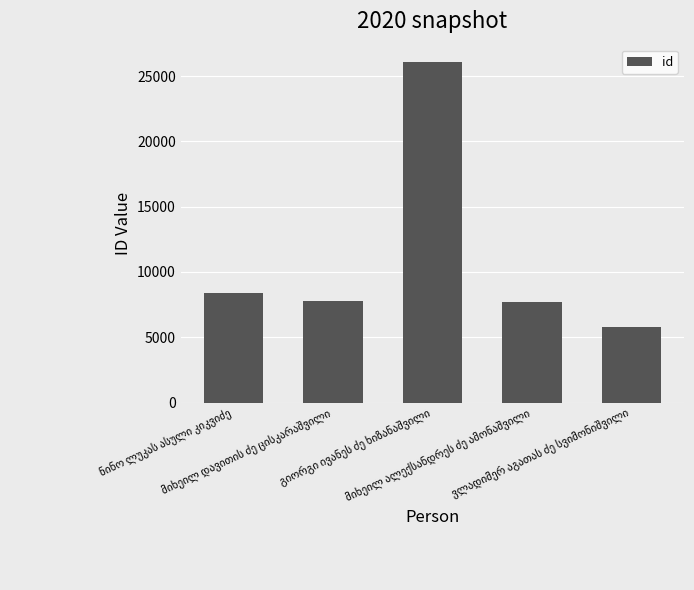

What is the smallest value displayed?

5786